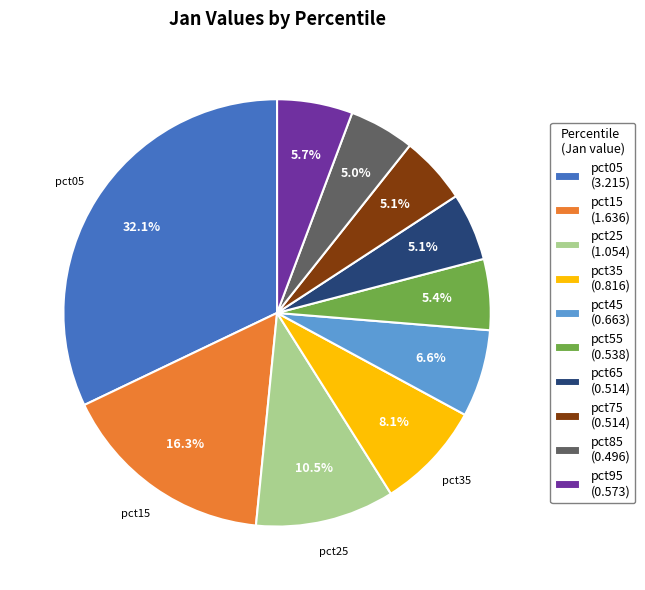

Combined, do pct65 and pct55 account for over 50%?

No